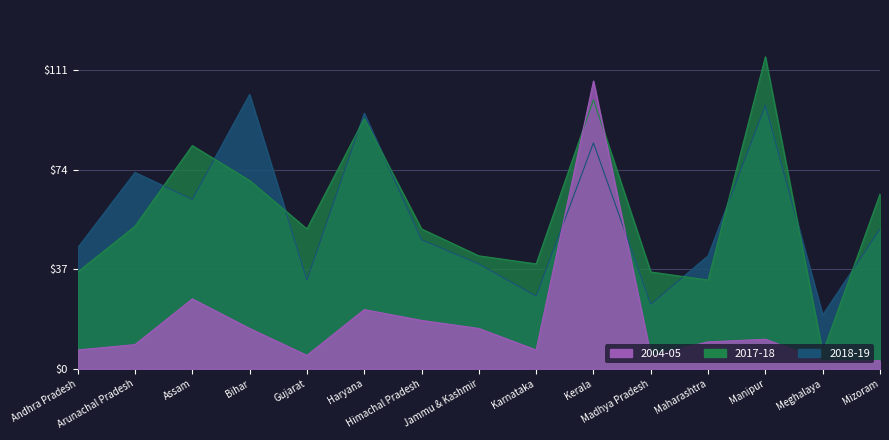

How many lines are shown in the chart?

3